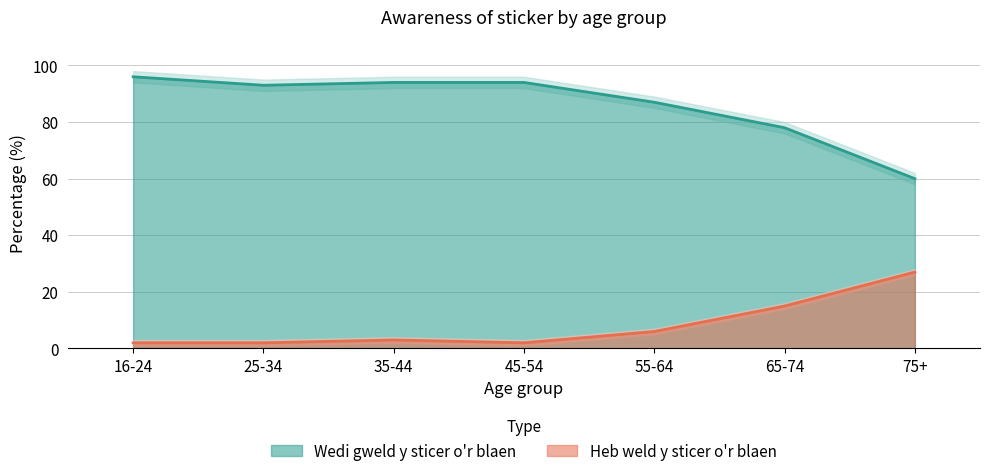

True or false: Heb weld y sticer o'r blaen and Wedi gweld y sticer o'r blaen intersect in this chart.

False